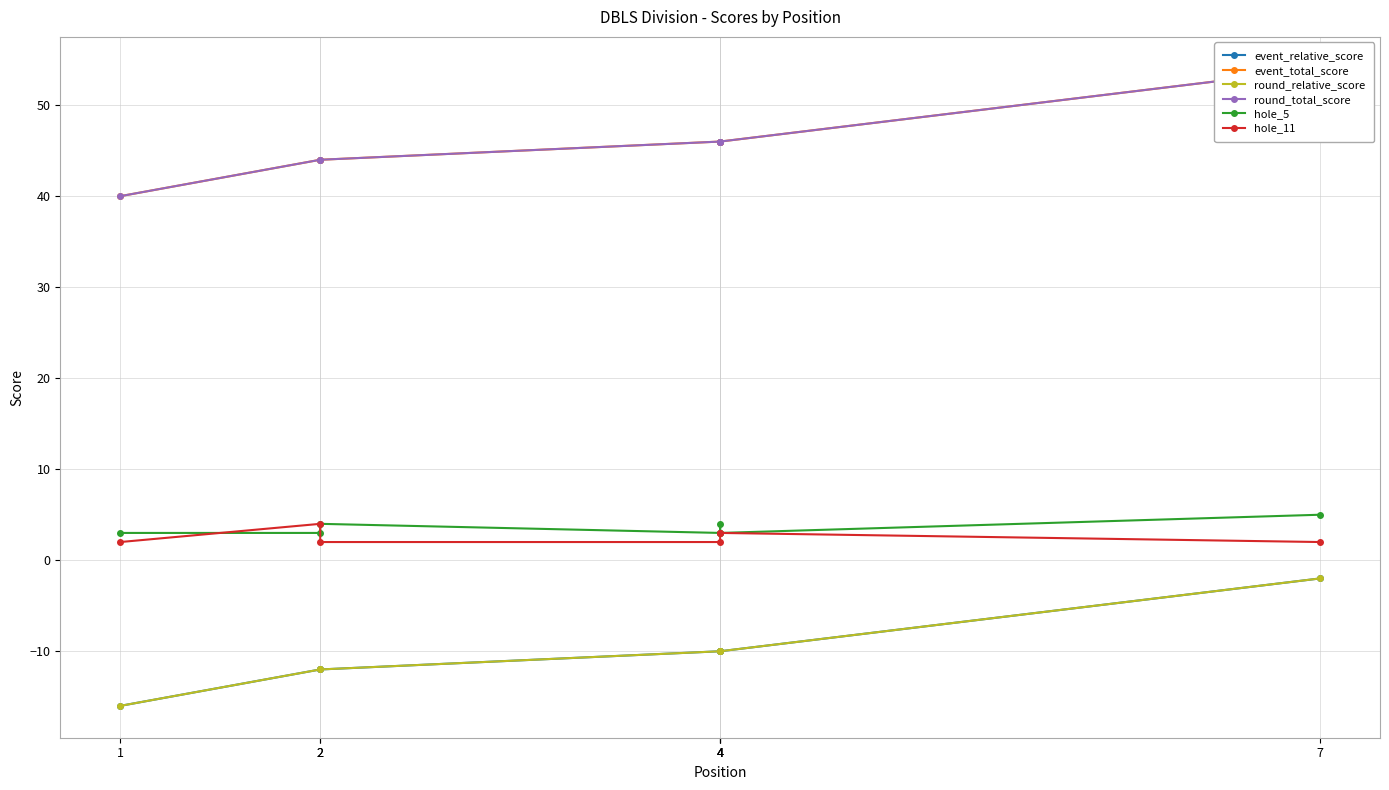

True or false: round_relative_score and round_total_score intersect in this chart.

False